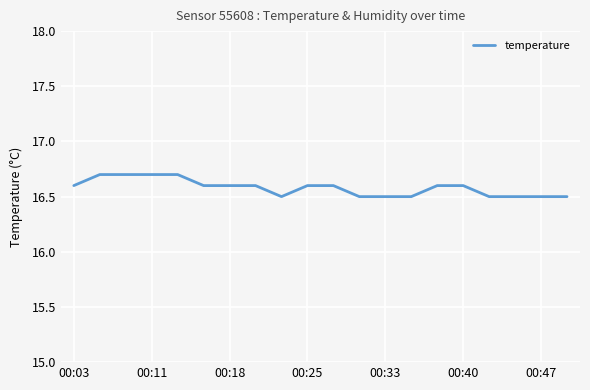

What is the greatest value displayed?

16.7